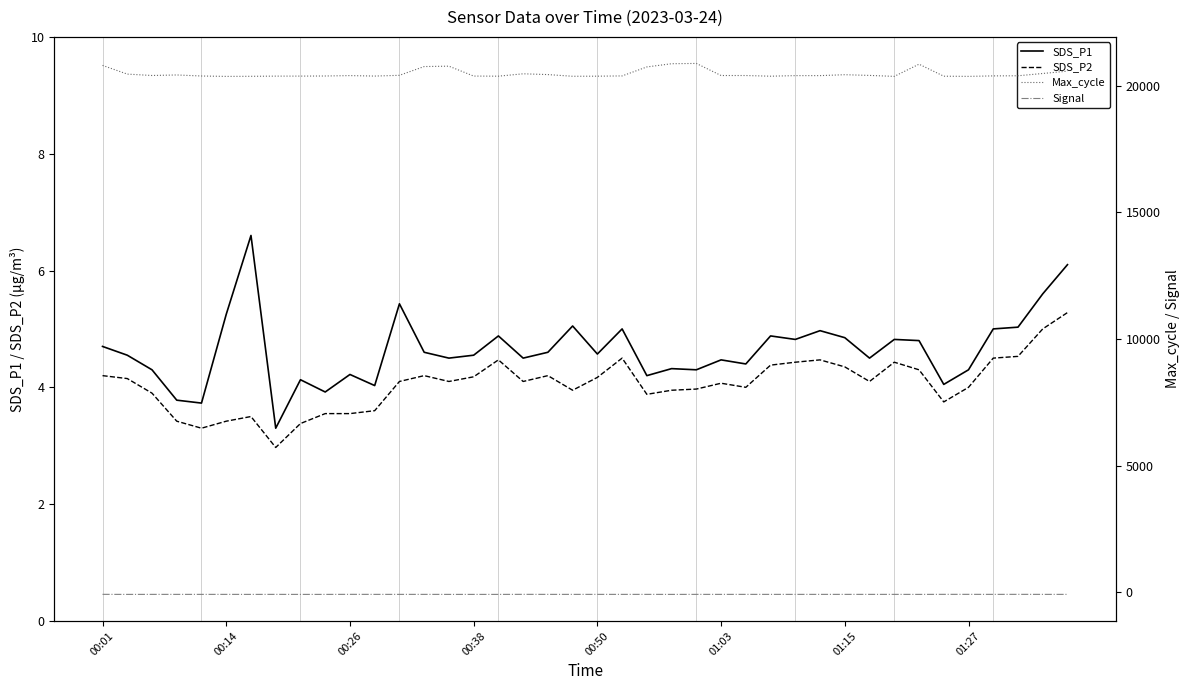

What are all the series names shown in the legend?

SDS_P1, SDS_P2, Max_cycle, Signal